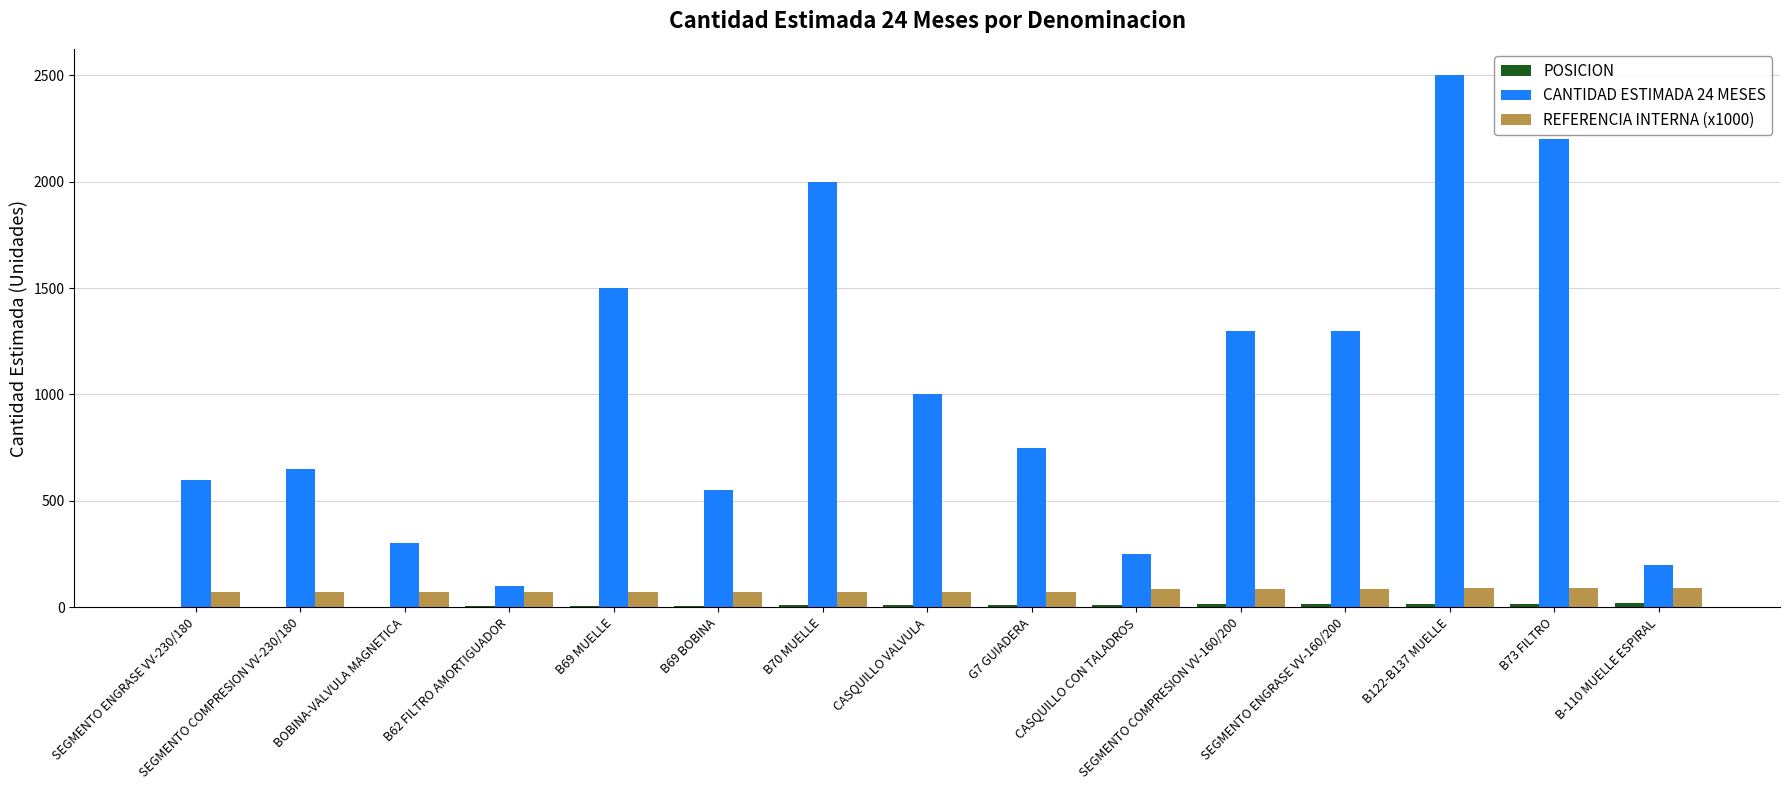

Is it true that REFERENCIA INTERNA (x1000) equals 89.2 at B73 FILTRO?

True